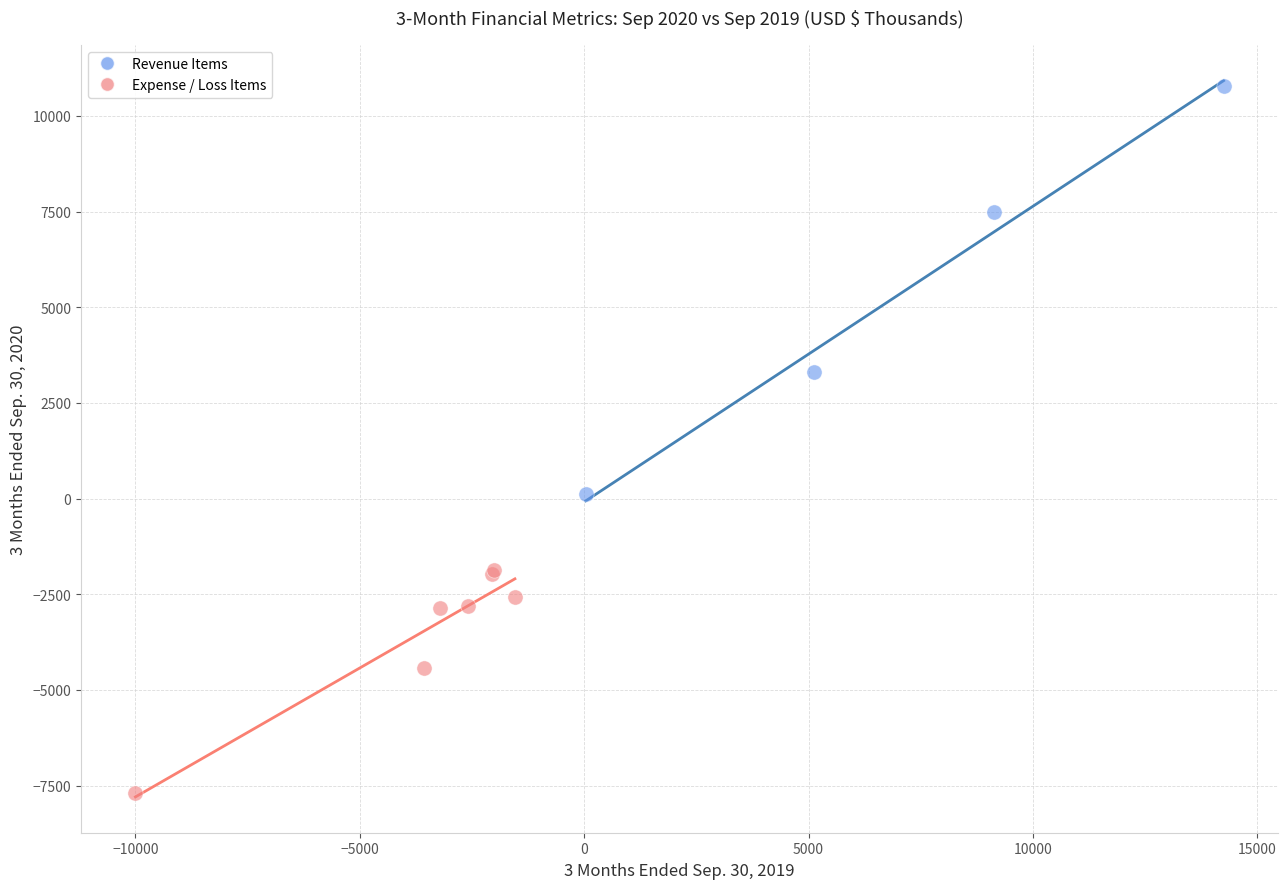

Which series reaches the maximum Y coordinate?

Revenue Items